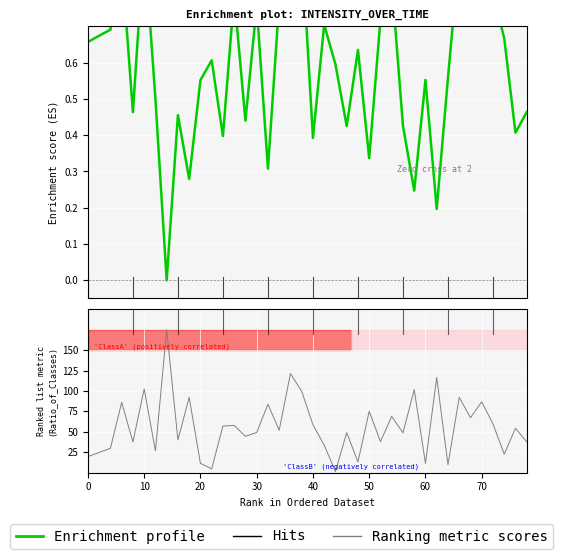

How many points are higher than both their immediate neighbors (excluding endpoints)?

13